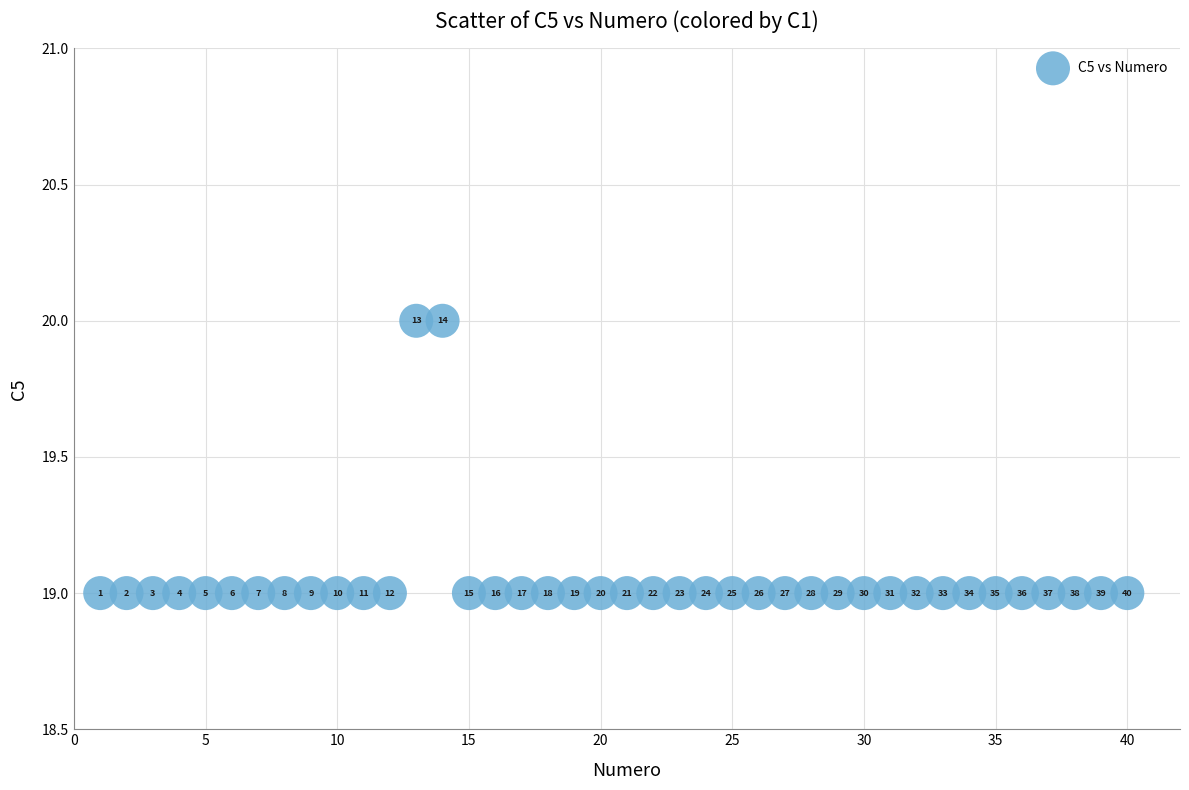

What is the range of X values (max minus min)?

39